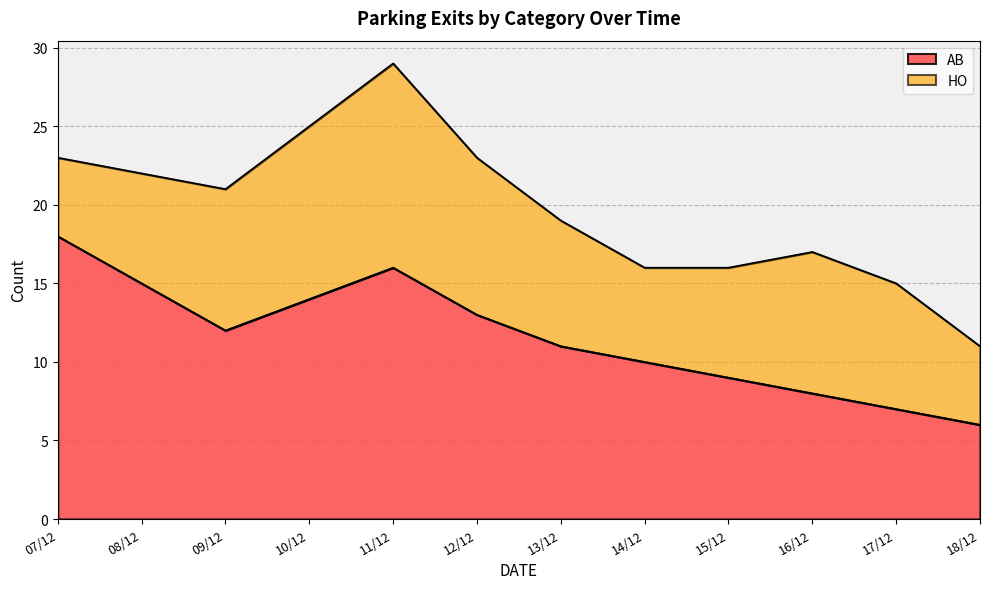

Reading left to right, what are all the values shown in this chart?

18	15	12	14	16	13	11	10	9	8	7	6